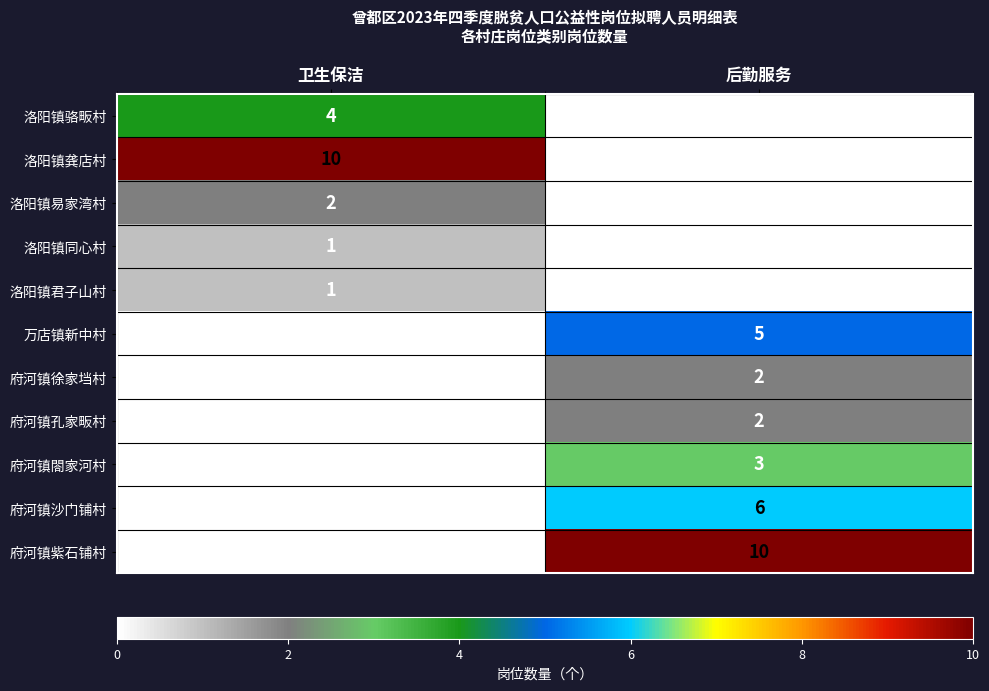

The 万店镇新中村 series shows 5 at 后勤服务. True or false?

True